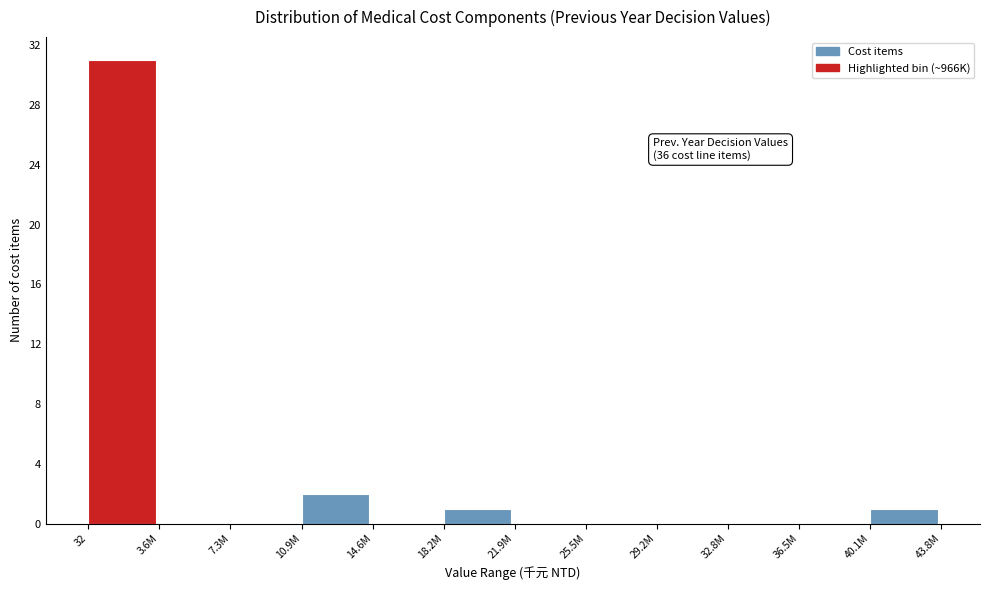

Reading right to left, transcribe all the data shown in this chart.

40.1M=1	36.5M=0	32.8M=0	29.2M=0	25.5M=0	21.9M=0	18.2M=1	14.6M=0	10.9M=2	7.3M=0	3.6M=0	32=31